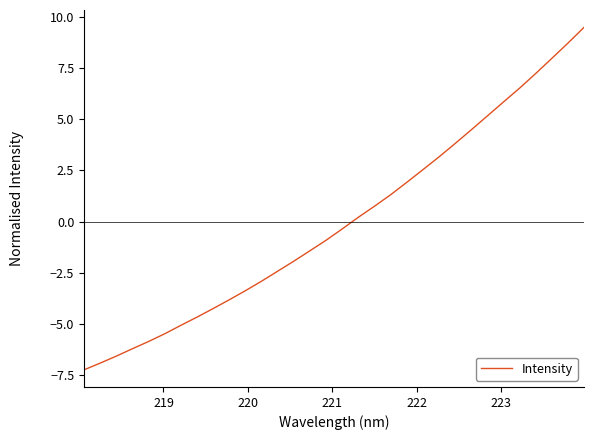

What is the difference between the maximum and minimum values?

16.7